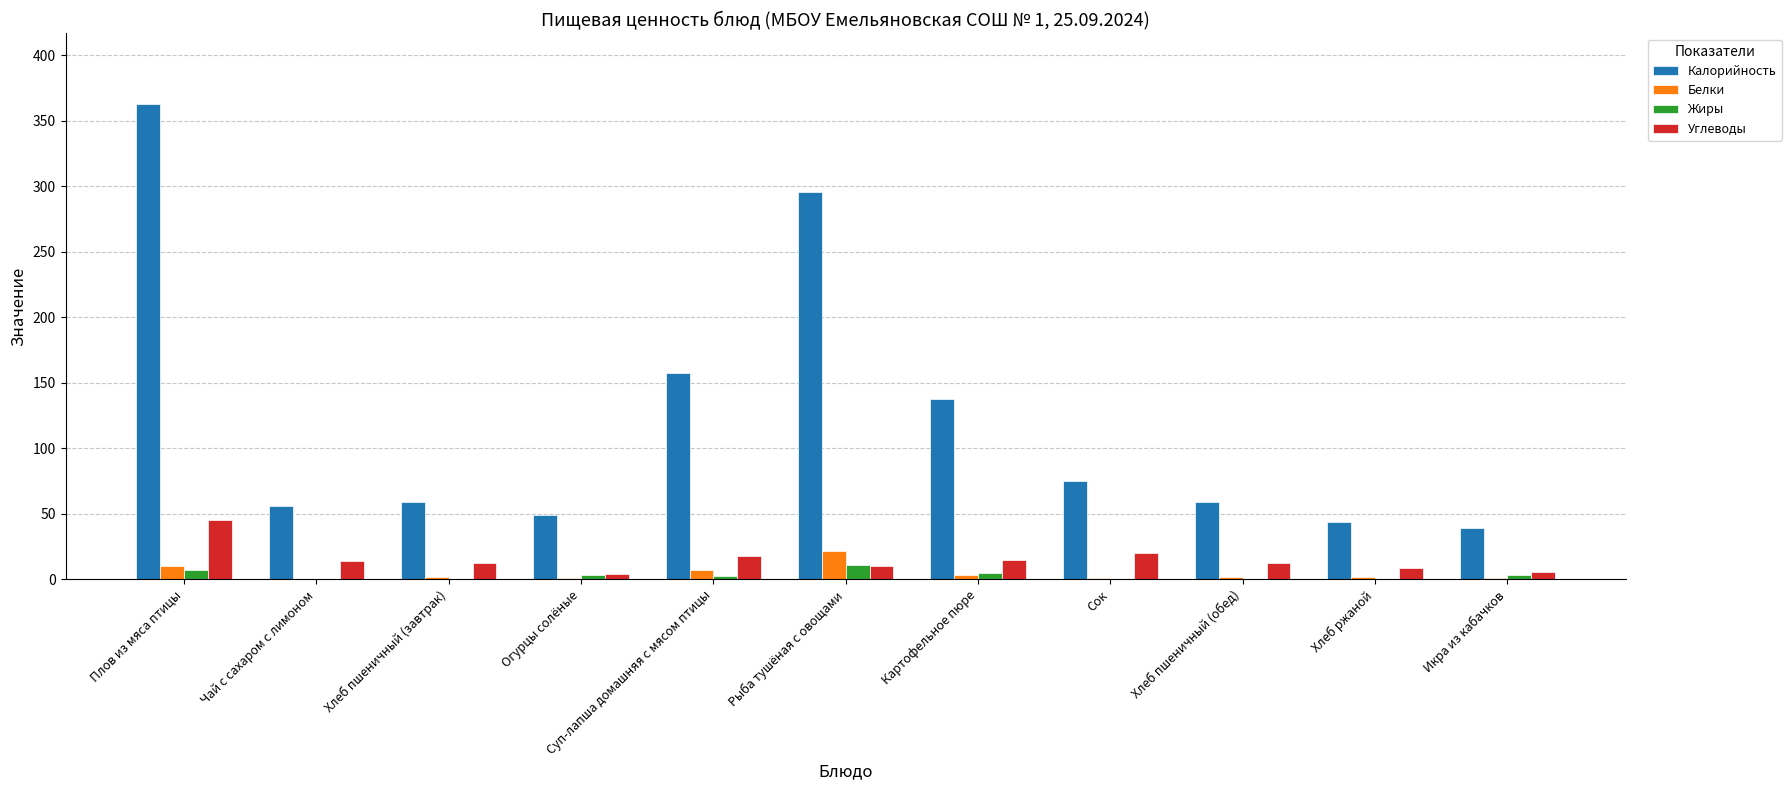

Where is Калорийность nearest to the value 200?

Суп-лапша домашняя с мясом птицы